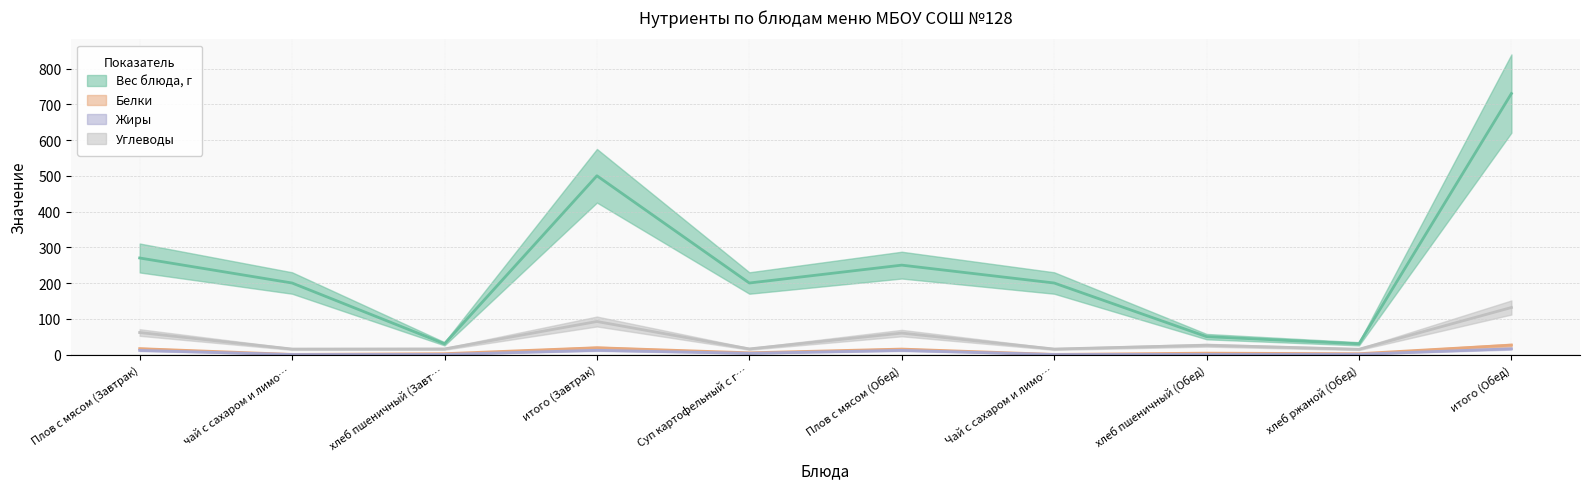

How many interior local valleys does the Жиры series have?

3